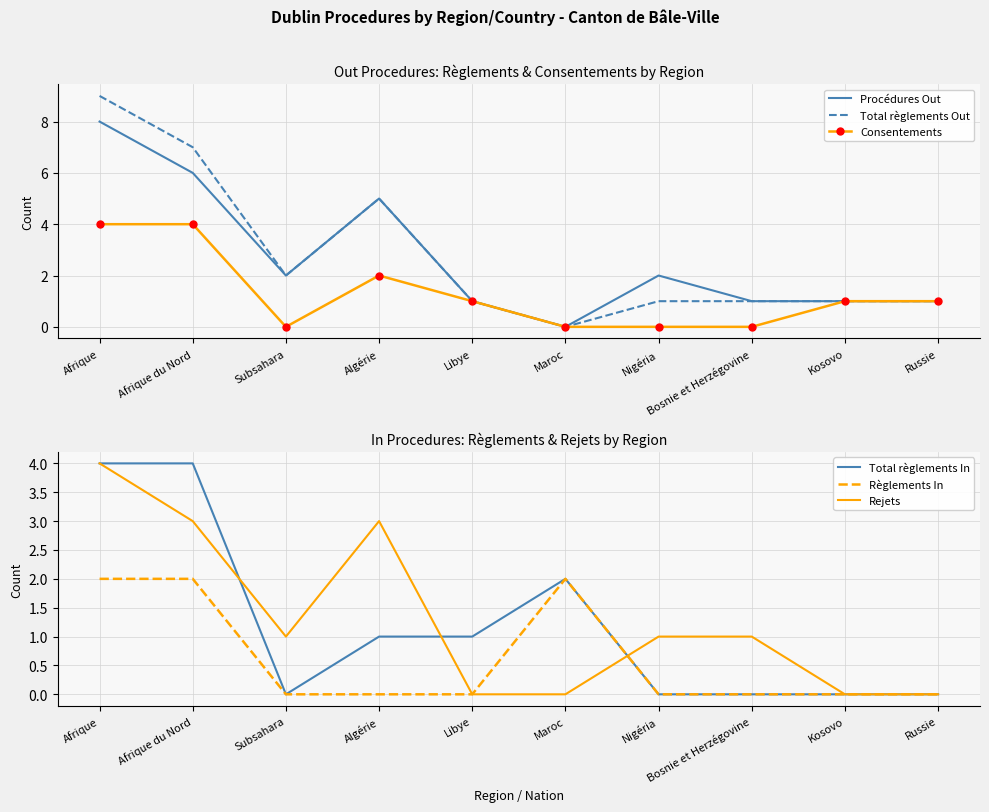

At Russie, list the series in order from largest to smallest.

Procédures Out, Total règlements Out, Consentements, Total règlements In, Règlements In, Rejets